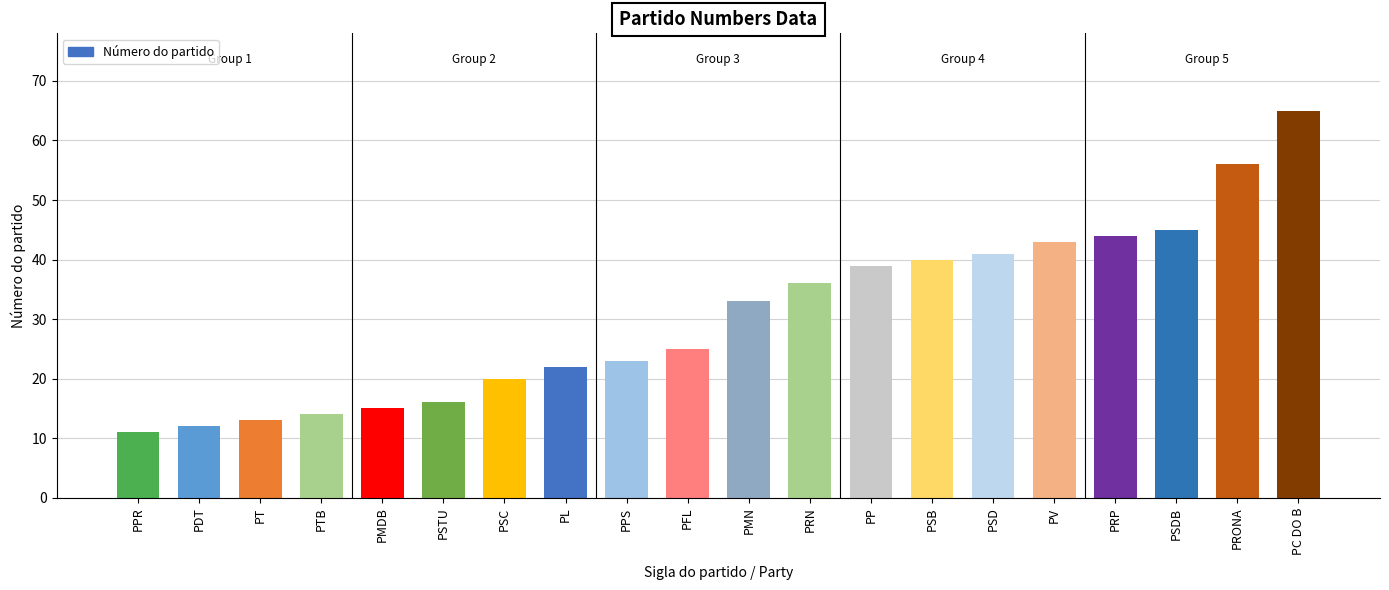

What is the label of the 7th bar from the right?

PSB